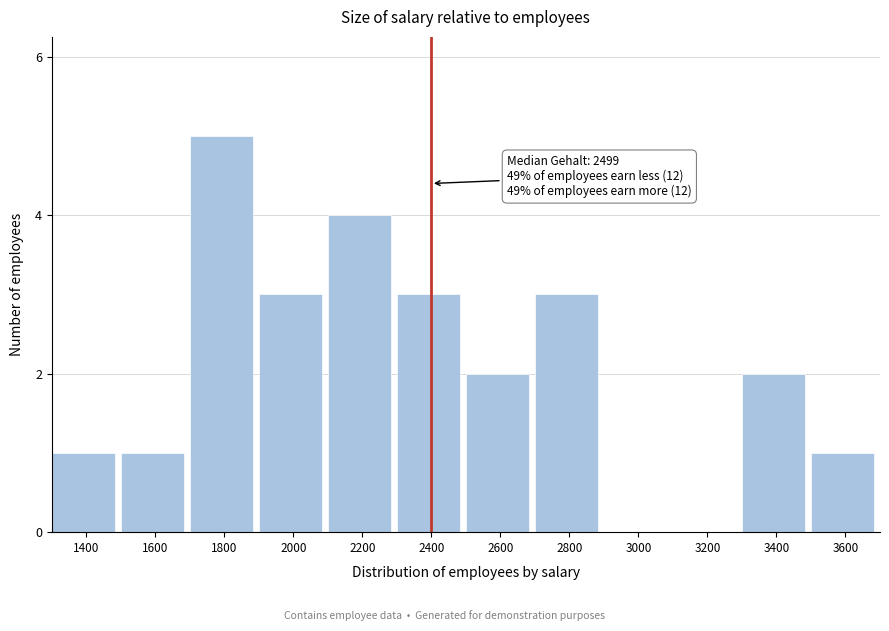

Reading right to left, what are all the values shown in this chart?

3600=1	3400=2	3200=0	3000=0	2800=3	2600=2	2400=3	2200=4	2000=3	1800=5	1600=1	1400=1